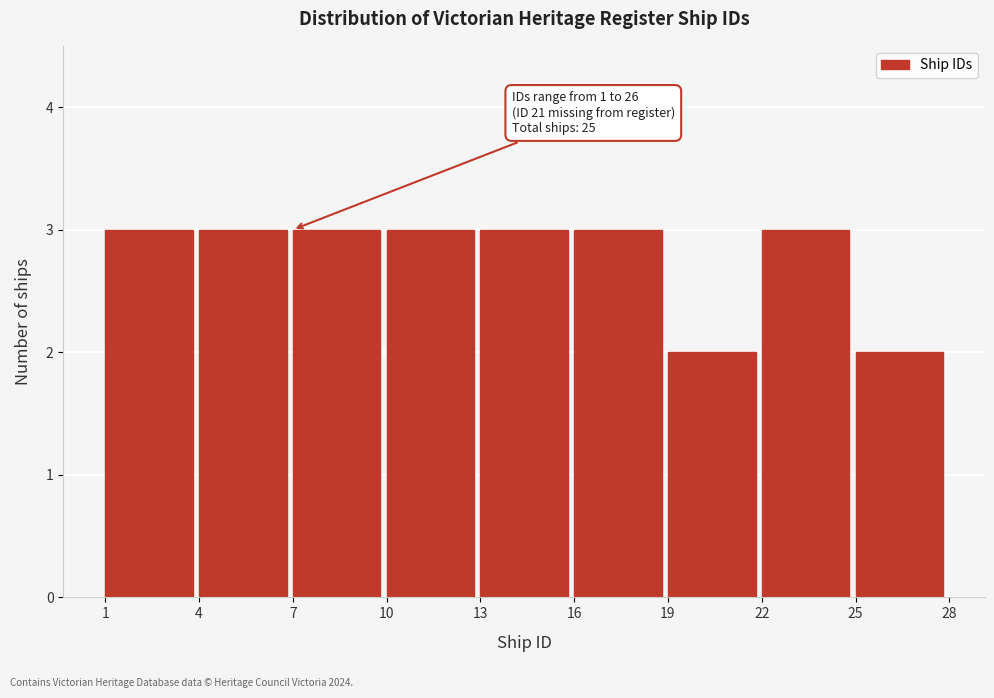

Reading left to right, extract all data points from this chart.

1=3	4=3	7=3	10=3	13=3	16=3	19=2	22=3	25=2